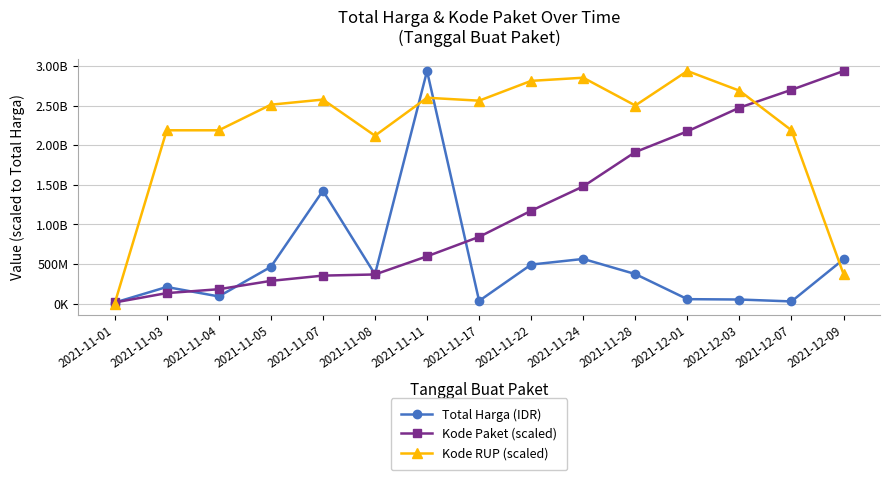

At which category does Total Harga (IDR) reach its first local valley?

2021-11-04